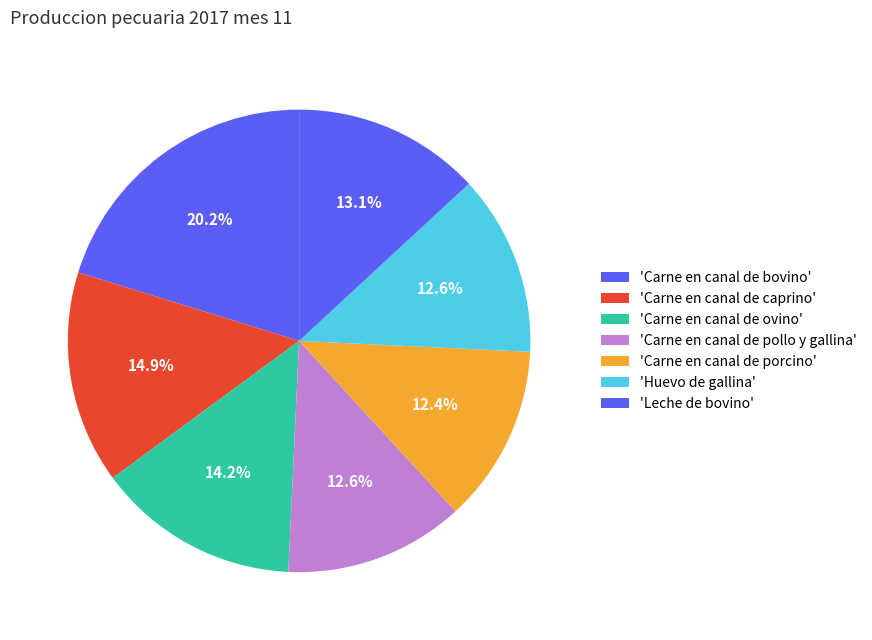

How many segments does this pie chart have?

7